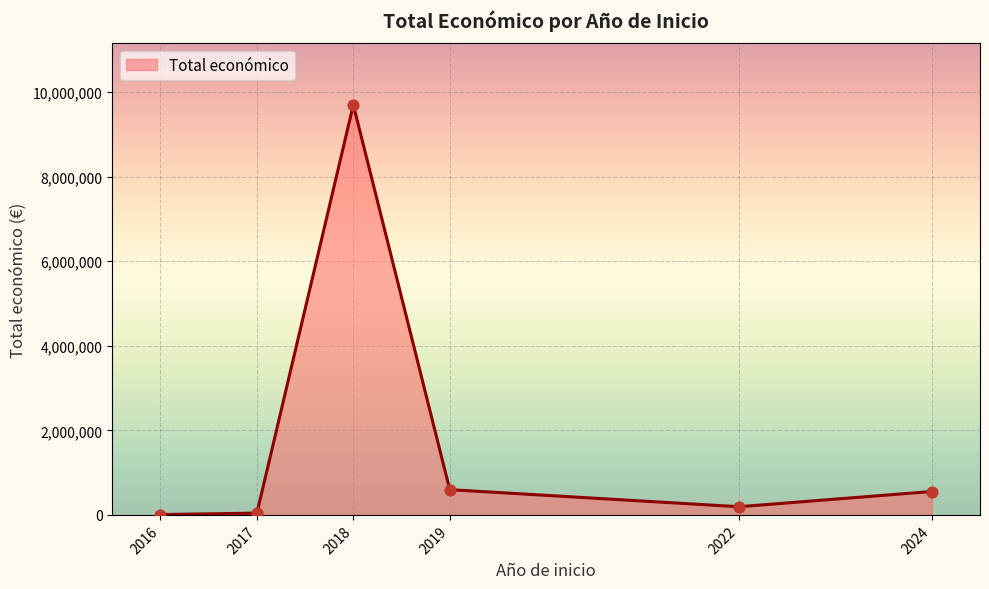

Which has a higher value, 2018 or 2017?

2018